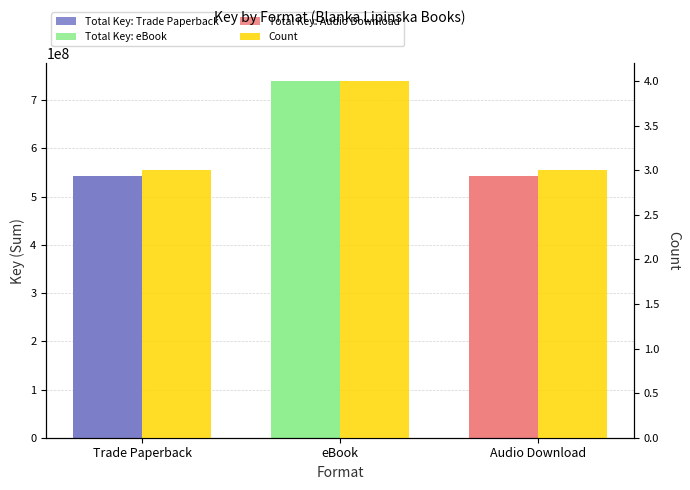

What is the sum of all values?

10